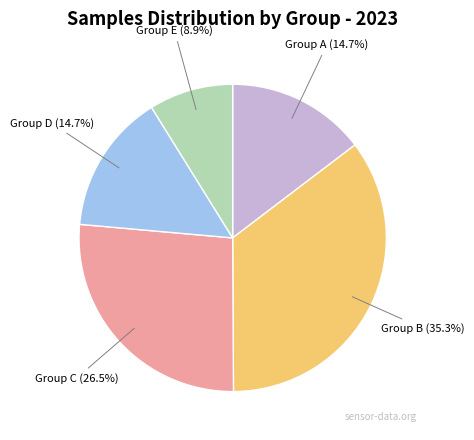

Which has a higher value, Group D or Group C?

Group C